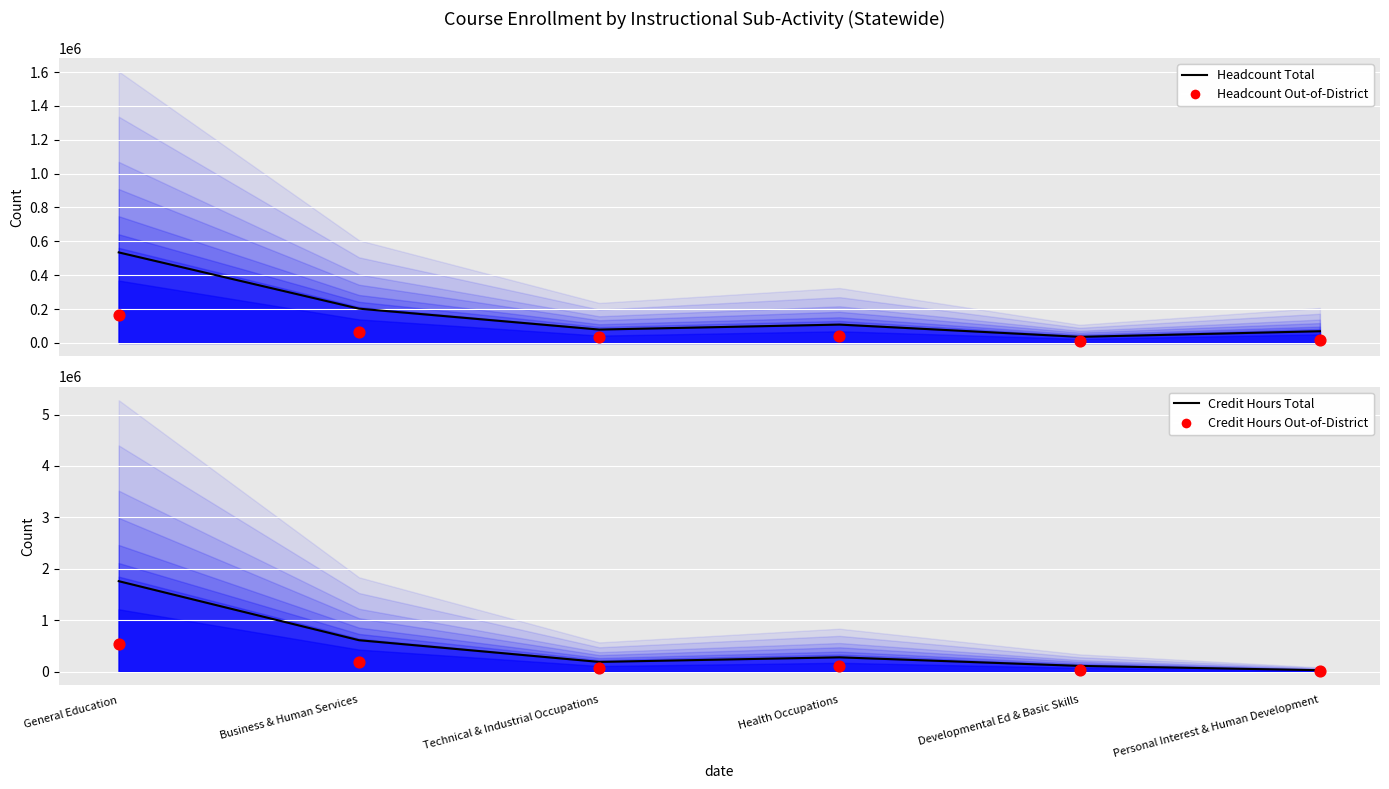

Which series reaches the minimum Y coordinate?

Credit Hours Out-of-District